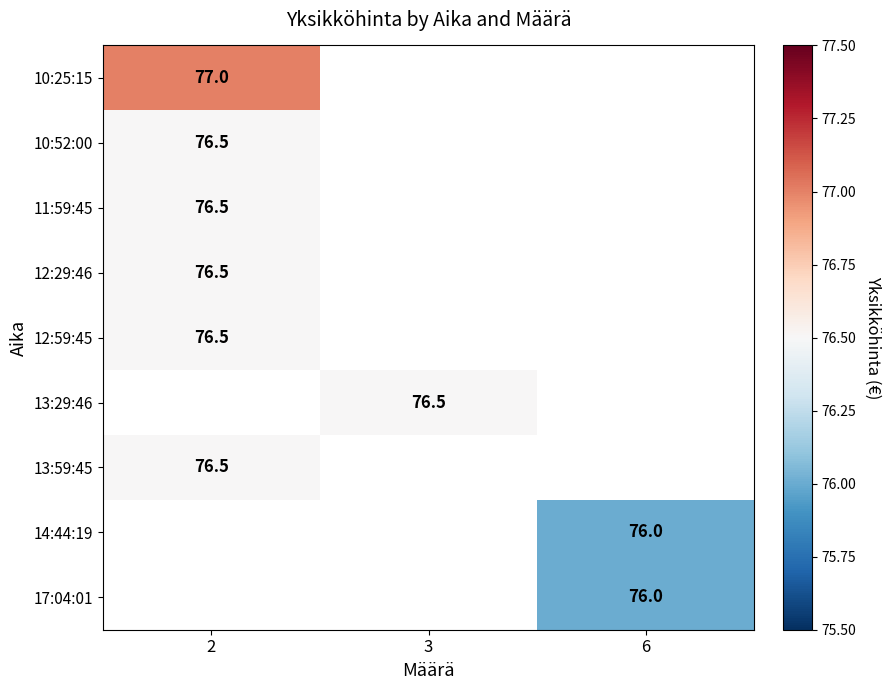

Is it true that 11:59:45 equals 76.5 at 2?

True